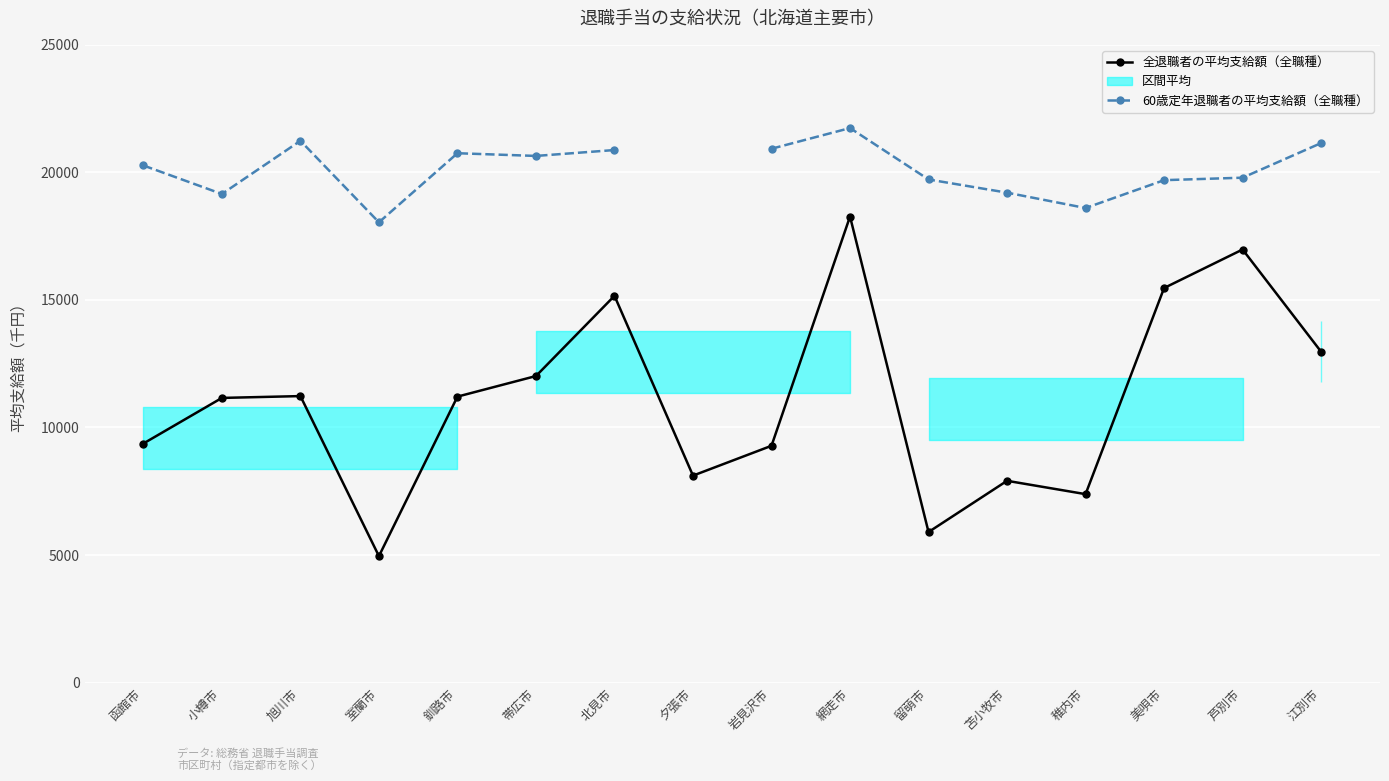

True or false: 全退職者の平均支給額（全職種） has more than 1 interior local peaks.

True